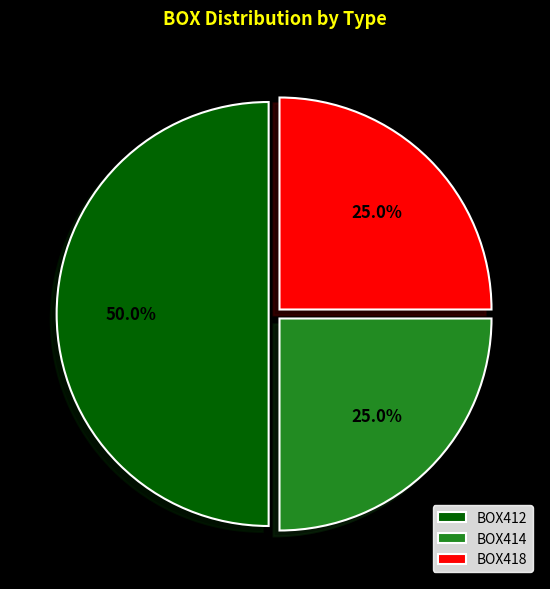

What is the largest slice in the pie chart?

BOX412